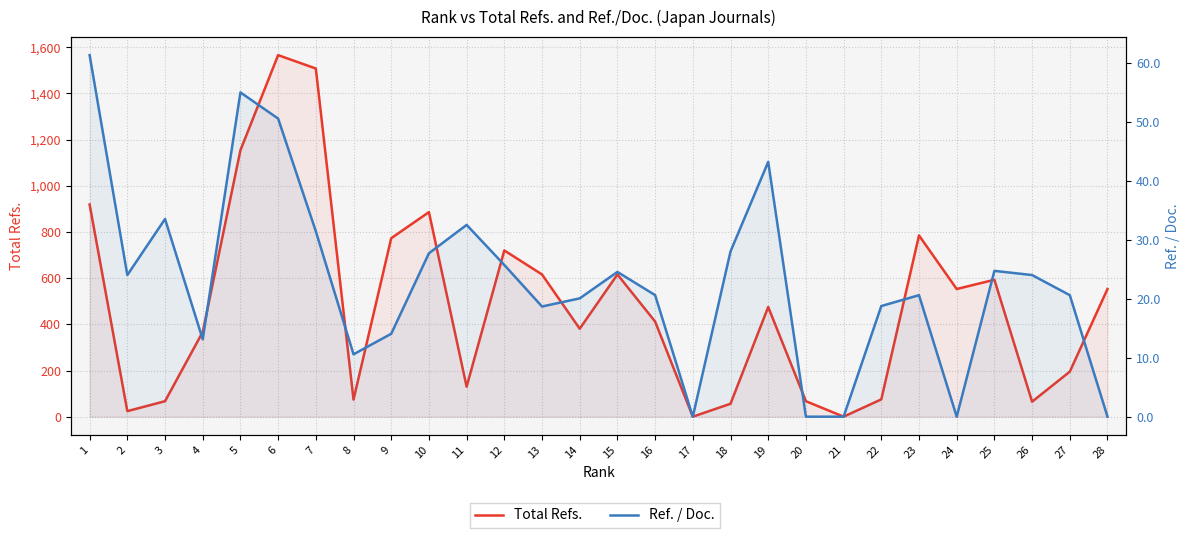

True or false: Ref. / Doc. and Total Refs. intersect in this chart.

False